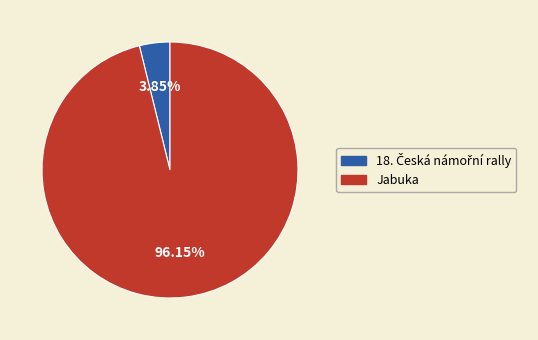

Which category has the biggest portion of the pie?

Jabuka